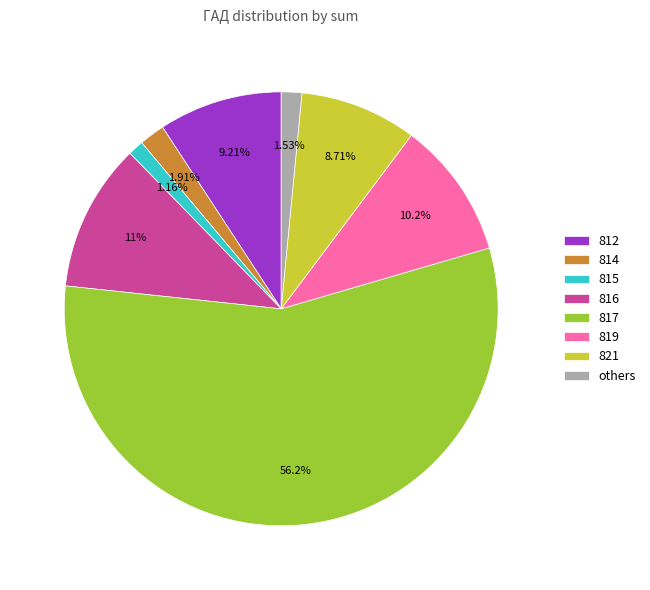

How many segments does this pie chart have?

8